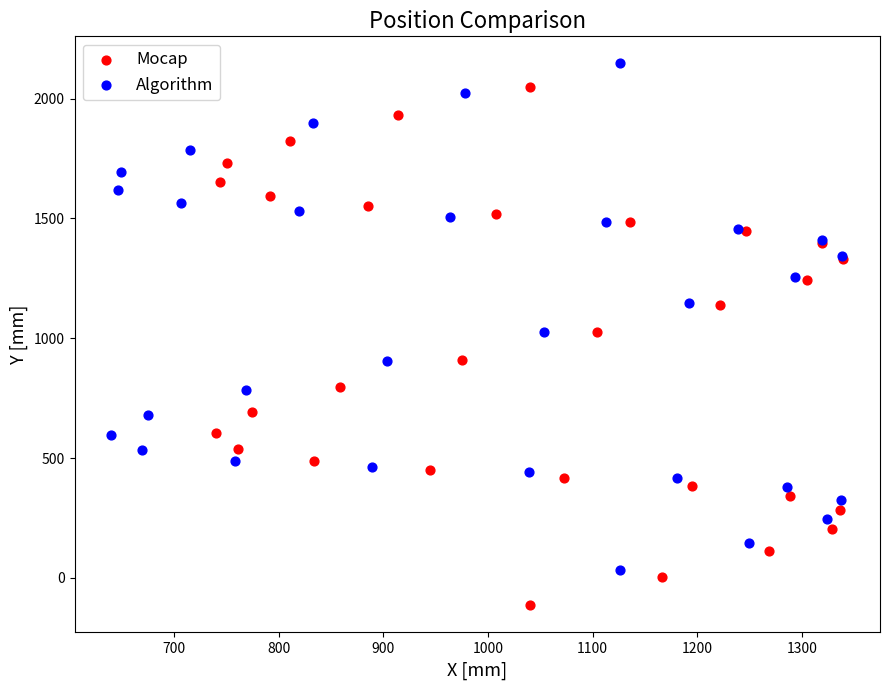

Which series reaches the minimum Y coordinate?

Mocap